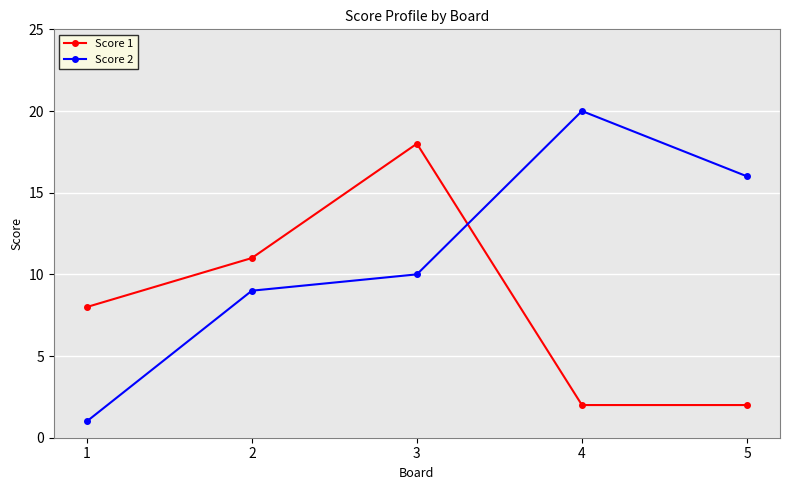

In Score 2, how many points are higher than both neighbors (excluding endpoints)?

1